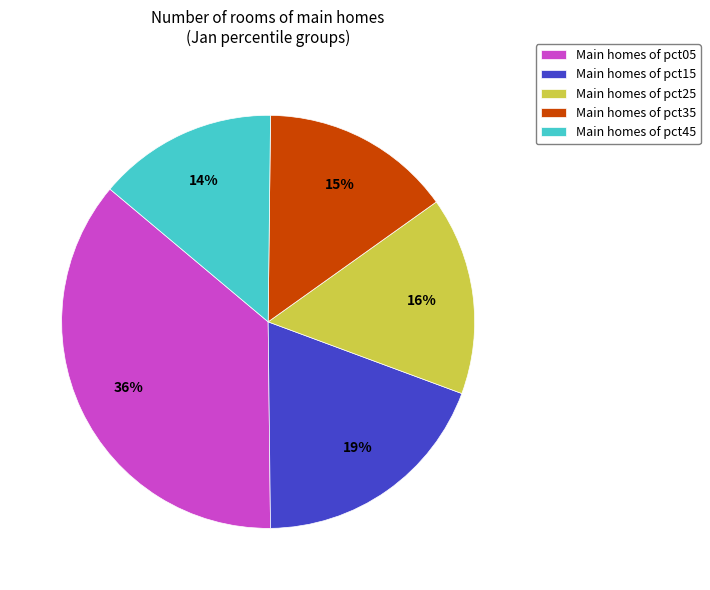

Does Main homes of pct25 represent more than half of the total?

No